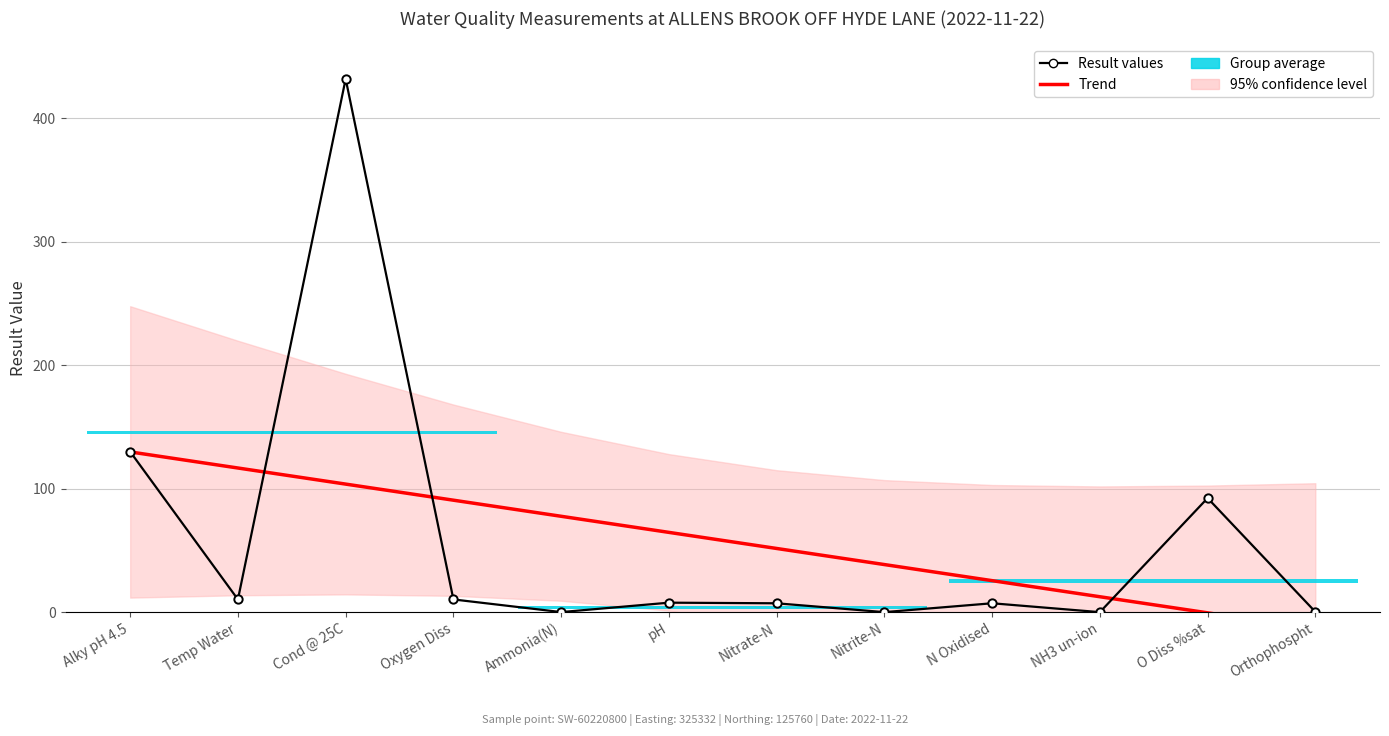

True or false: Result values has more than 0 interior local peaks.

True